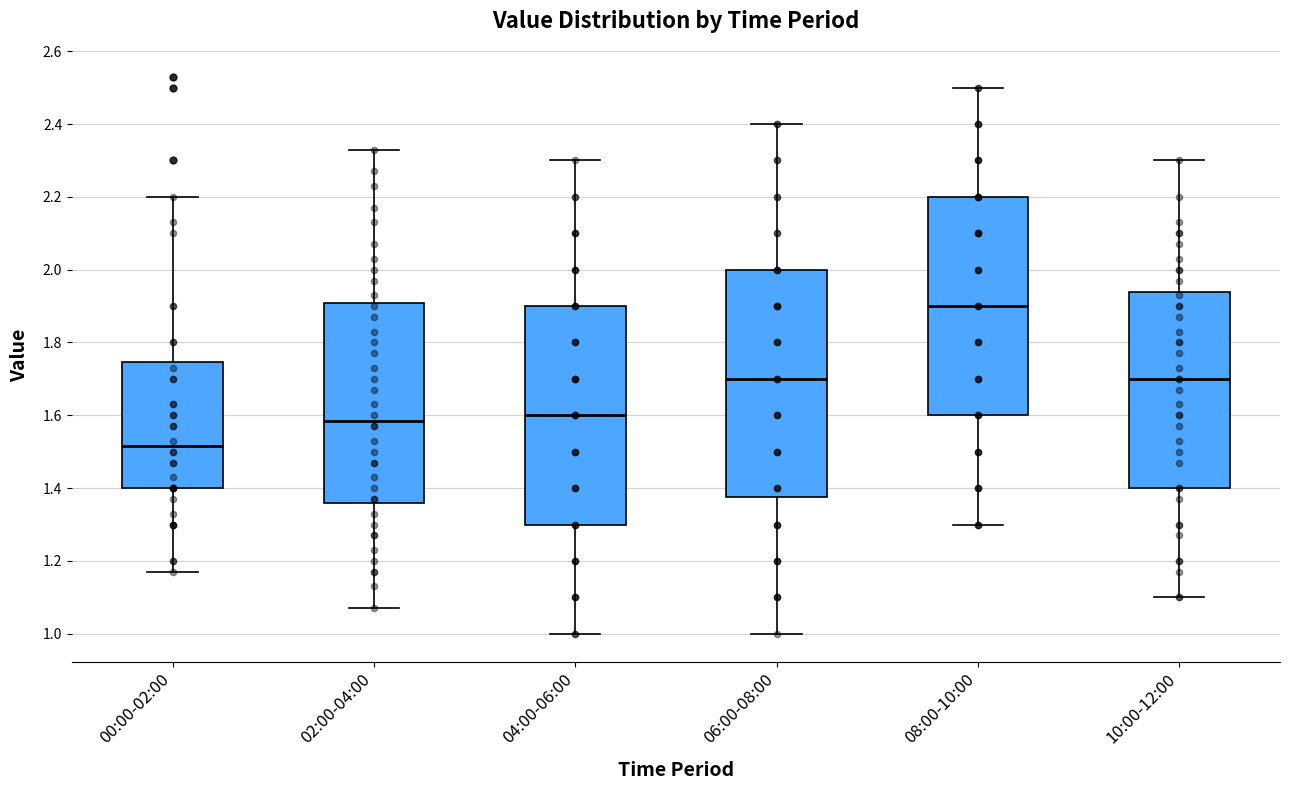

Reading left to right, read every box against the y-axis: the position of its median line, the range the box covers, and the ends of its whiskers. The values are not printed on the chart, so give them approximately, as read against the axis.

00:00-02:00: median 1.52, box 1.40 to 1.74, whiskers 1.18 to 2.20
02:00-04:00: median 1.58, box 1.36 to 1.90, whiskers 1.08 to 2.34
04:00-06:00: median 1.60, box 1.30 to 1.90, whiskers 1.00 to 2.30
06:00-08:00: median 1.70, box 1.38 to 2.00, whiskers 1.00 to 2.40
08:00-10:00: median 1.90, box 1.60 to 2.20, whiskers 1.30 to 2.50
10:00-12:00: median 1.70, box 1.40 to 1.94, whiskers 1.10 to 2.30